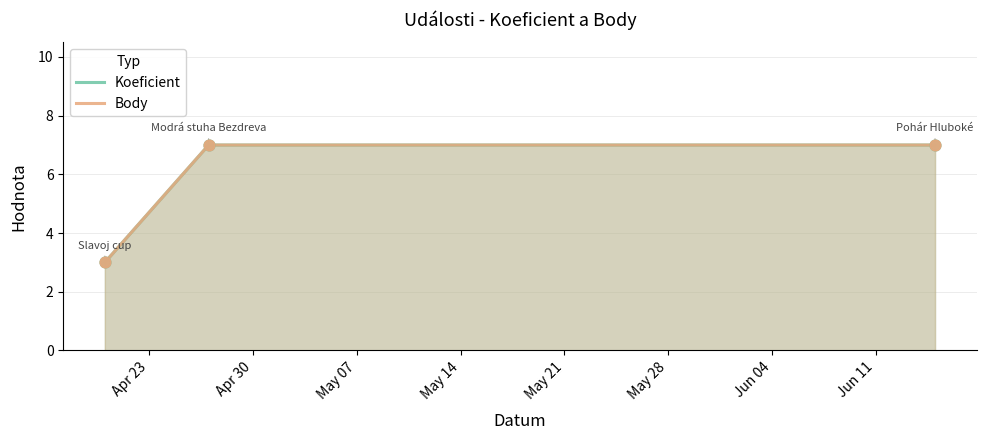

At how many categories does at least one series exceed 3?

2